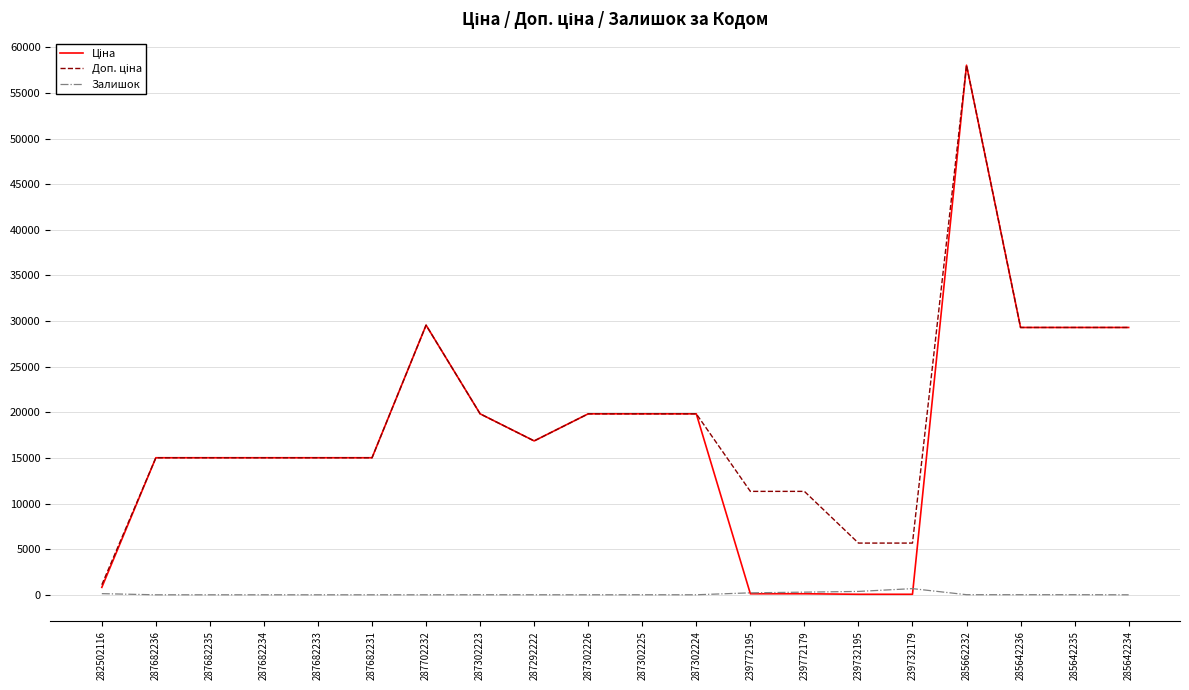

What is the total value across all series at 287682233?

30038.4